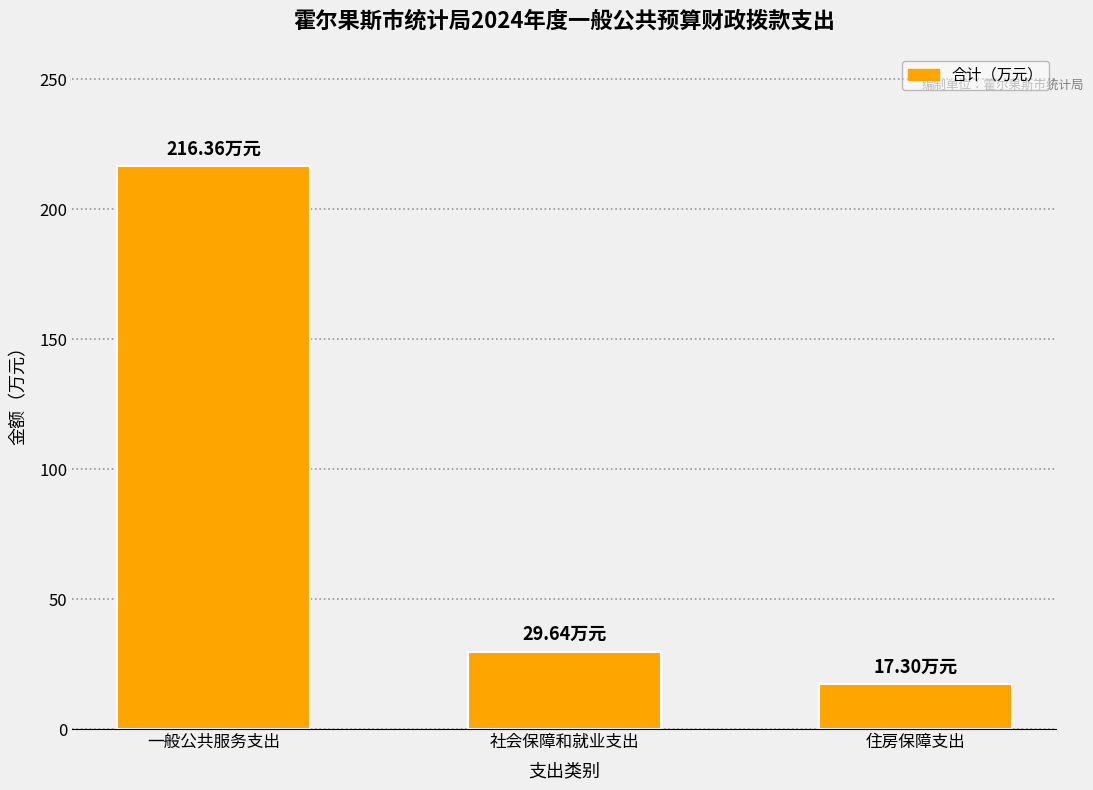

List the labels in order of value, largest first.

一般公共服务支出, 社会保障和就业支出, 住房保障支出